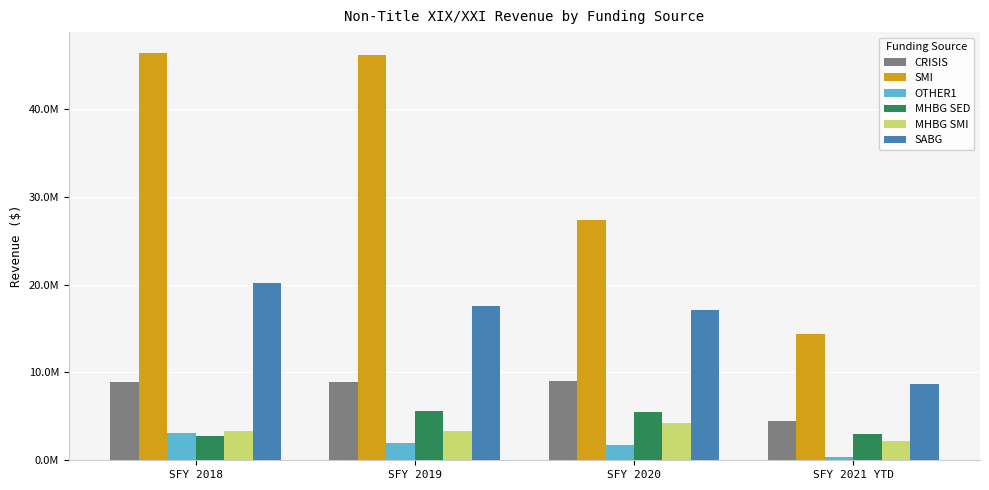

Rank the series by their maximum value, from lowest to highest.

OTHER1, MHBG SMI, MHBG SED, CRISIS, SABG, SMI